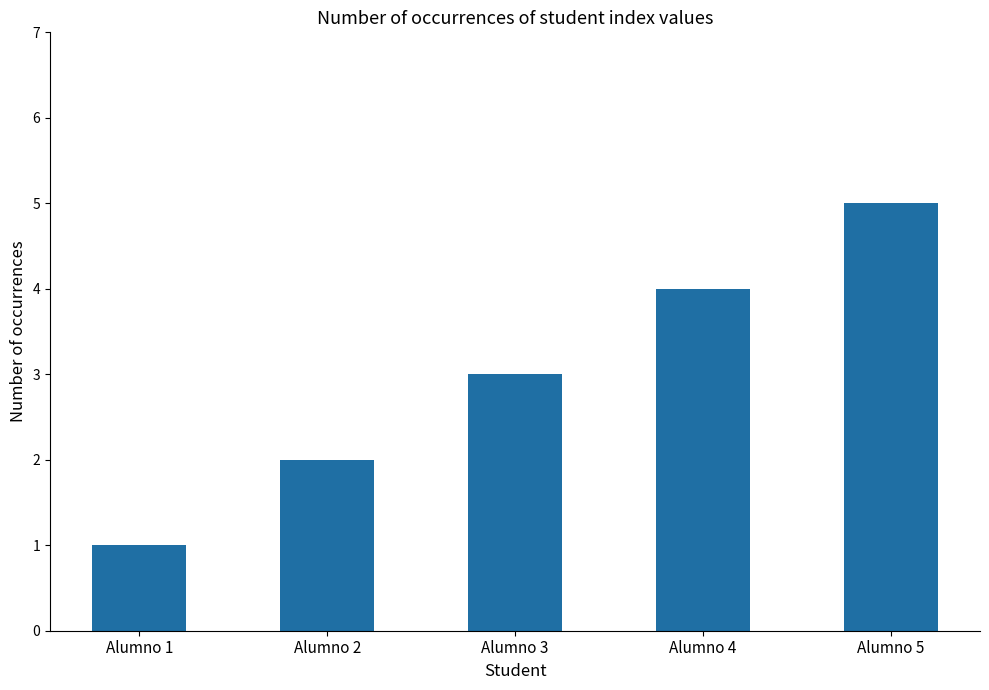

The chart shows a value of 1 at Alumno 1. True or false?

True